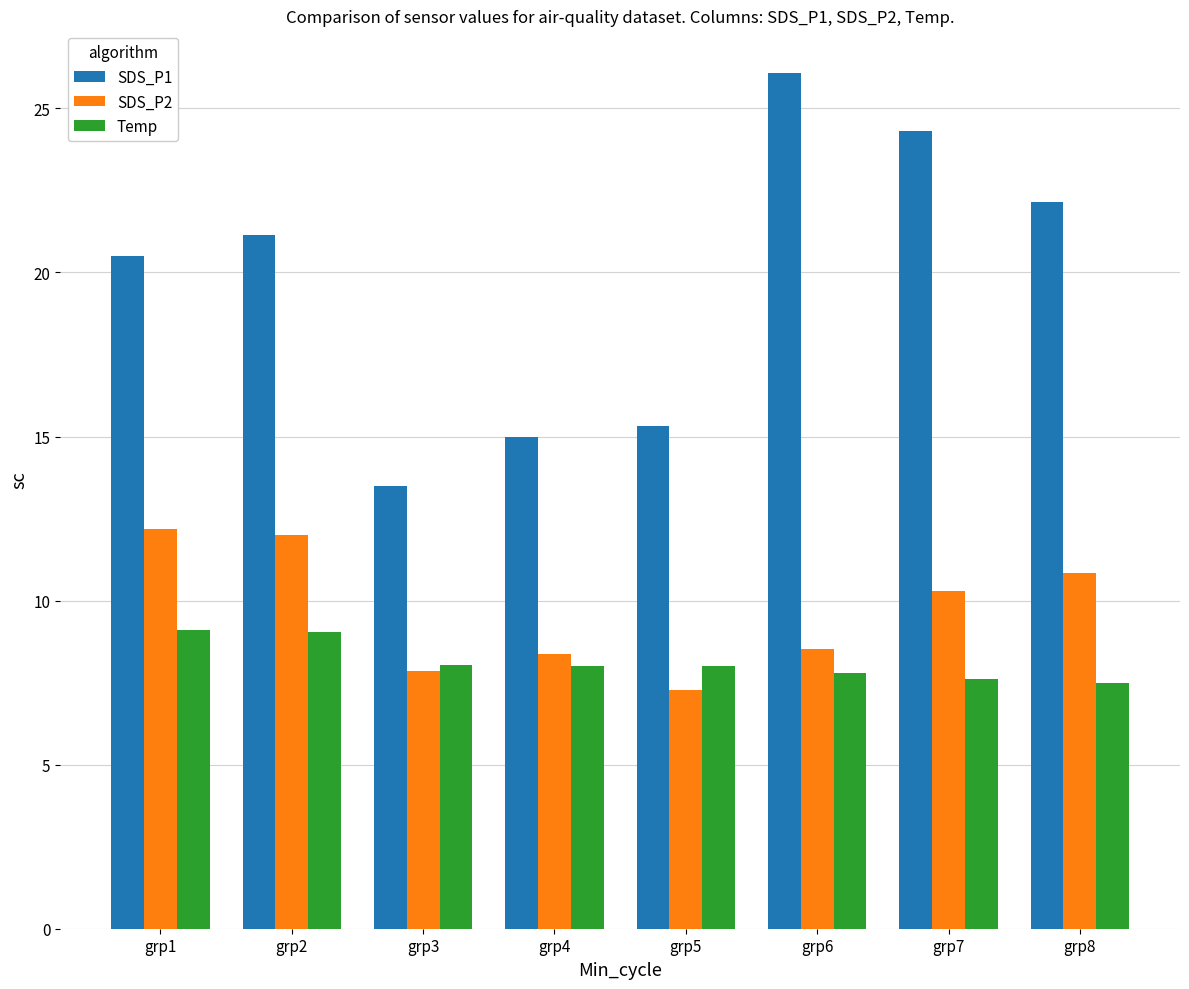

At which label does SDS_P1 reach its peak?

grp6